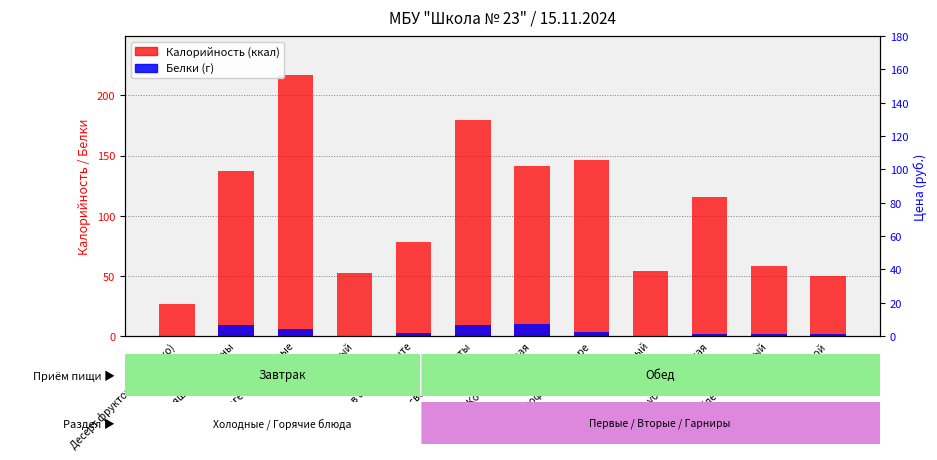

The Белки series shows 0.5 at Хлеб ржаной. True or false?

False